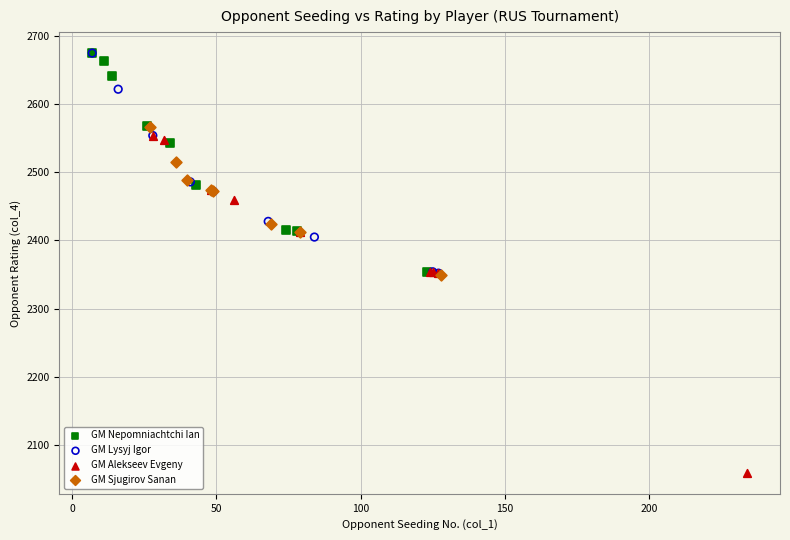

Which series has the largest Y range (max minus min)?

GM Alekseev Evgeny